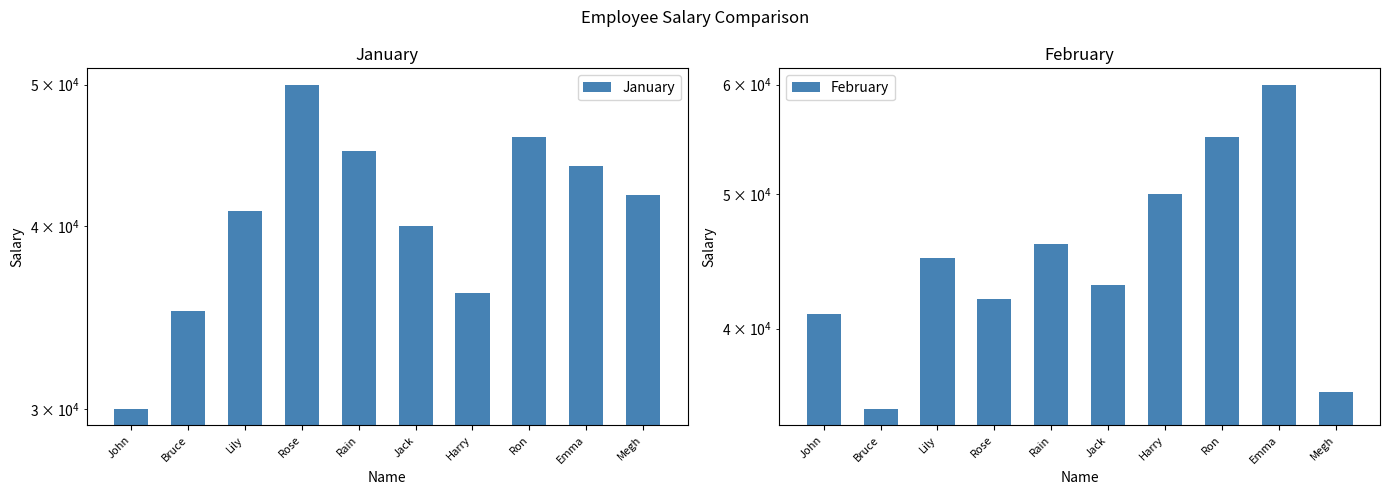

The January series shows 36000 at Harry. True or false?

True